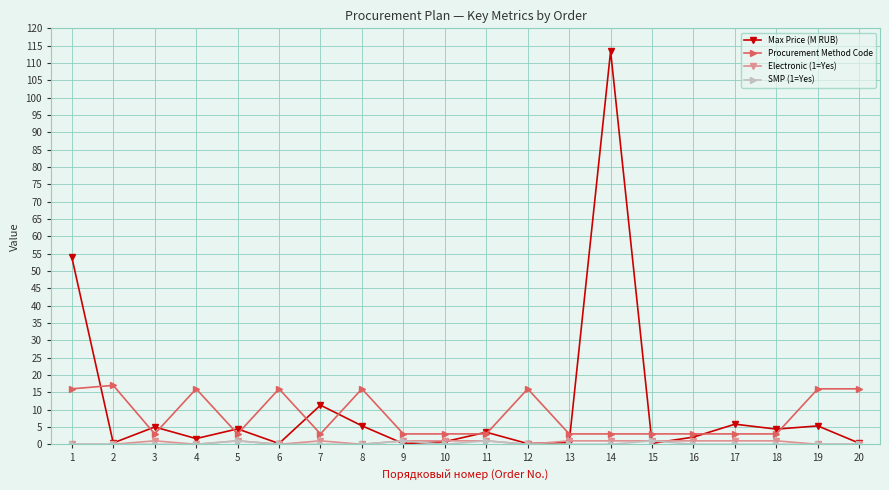

The value of Max Price (M RUB) at 14 is 113.4. True or false?

True